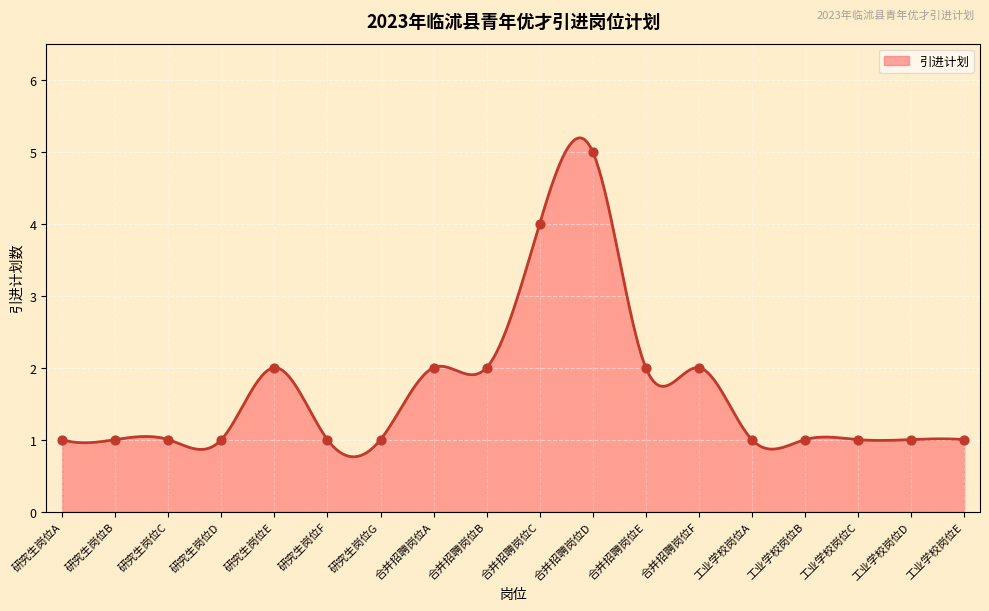

Which has a higher value, 工业学校岗位A or 研究生岗位E?

研究生岗位E